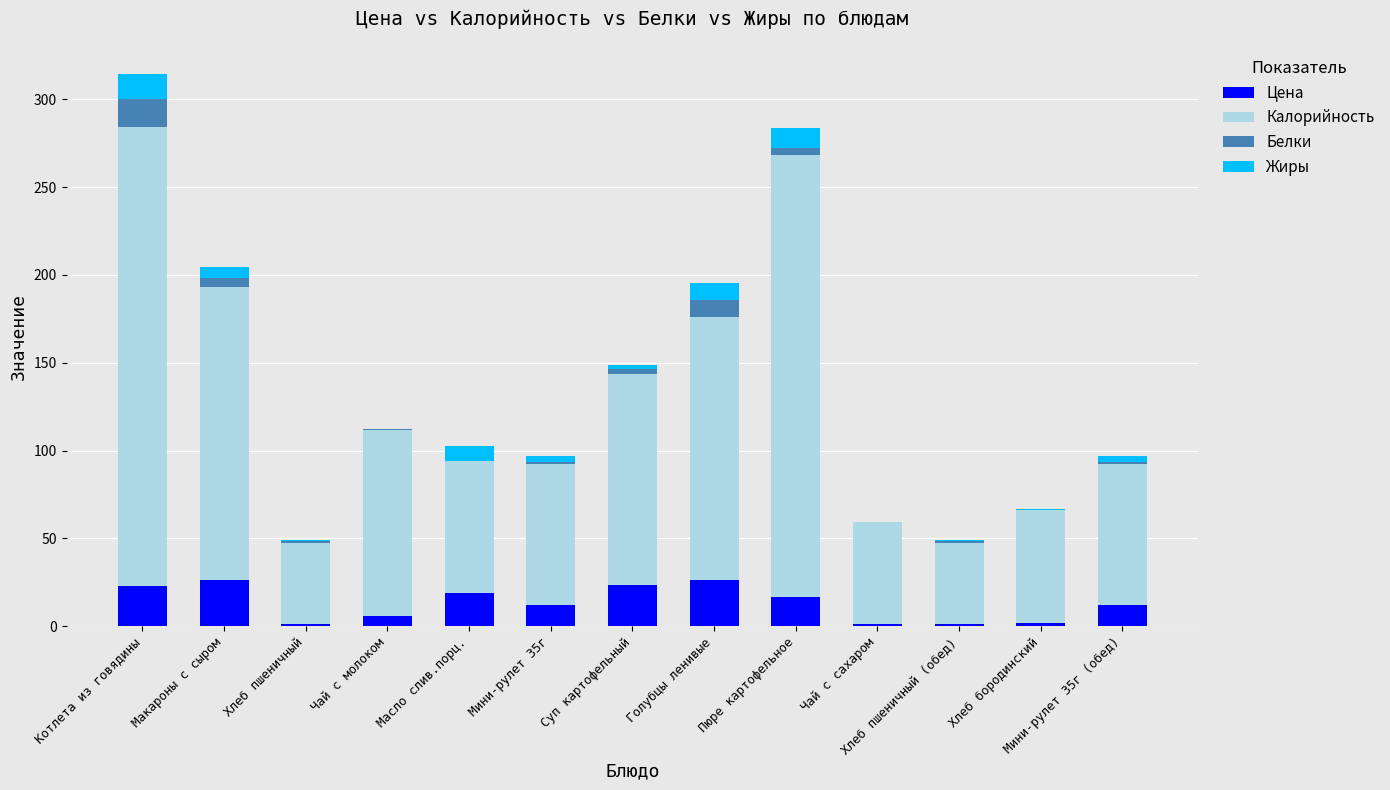

At which category is the sum across all series the highest?

Котлета из говядины